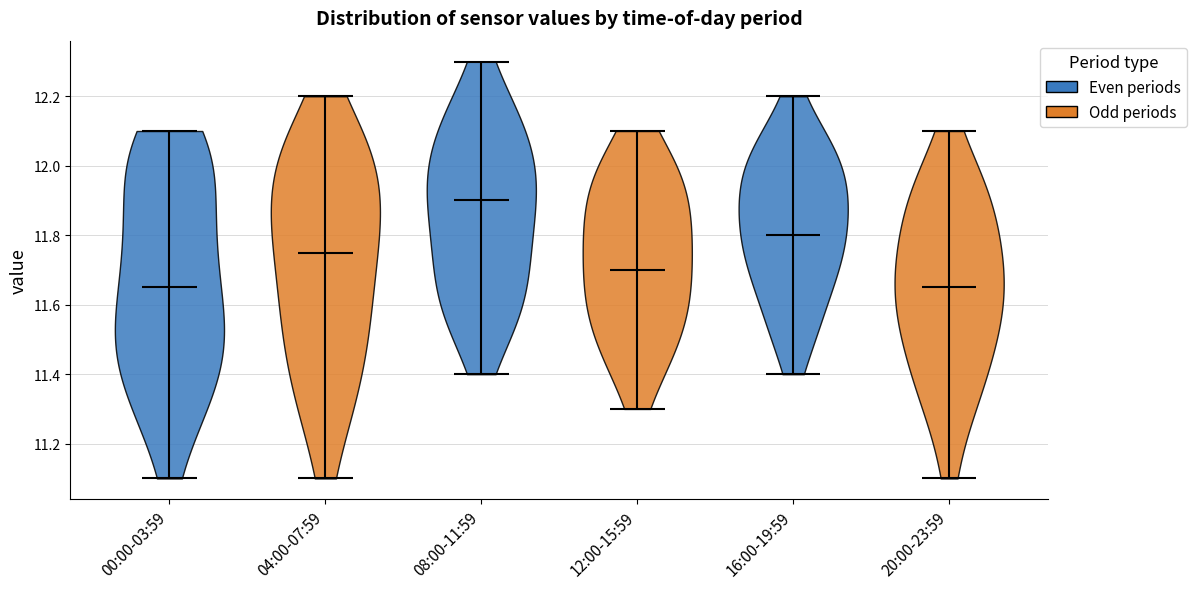

Where does the median line of the violin for 12:00-15:59 sit on the y-axis? The values are not printed on the chart, so give them approximately, as read against the axis.

11.70